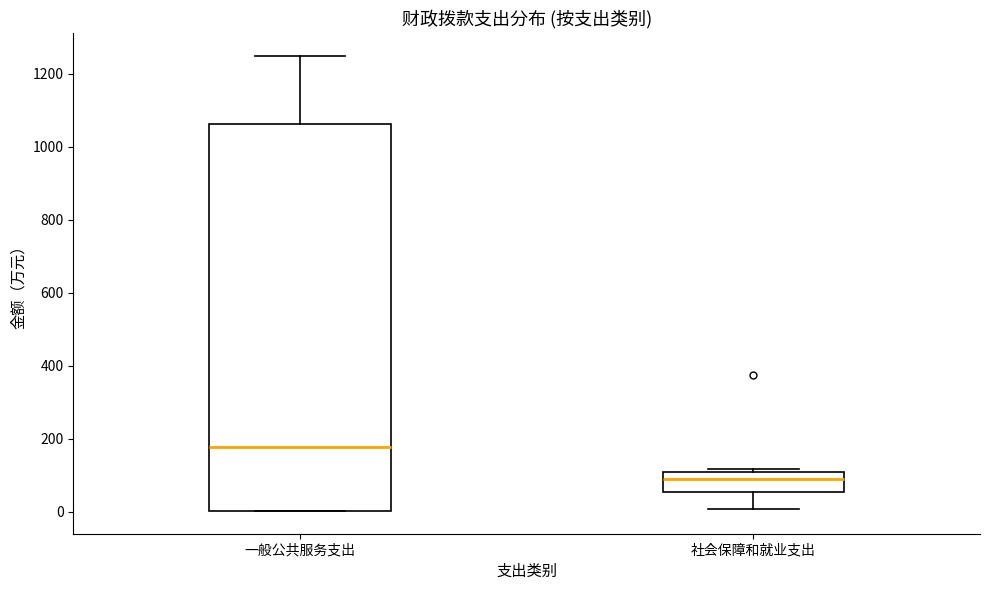

Which box's median line is the highest?

一般公共服务支出